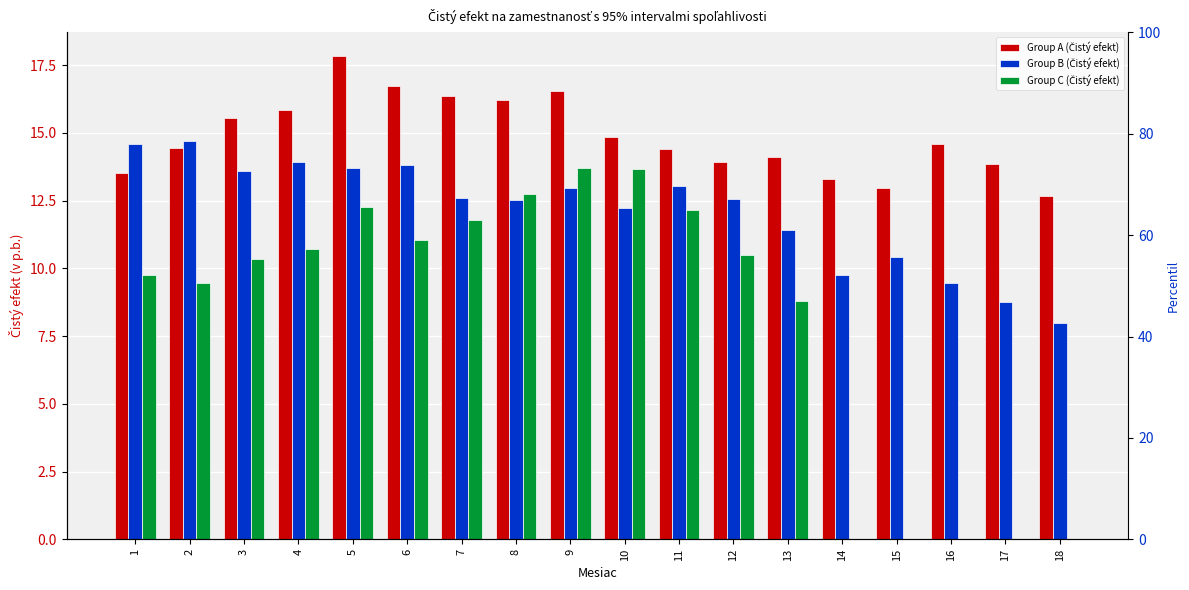

What are all the series names shown in the legend?

Group A (Čistý efekt), Group B (Čistý efekt), Group C (Čistý efekt)